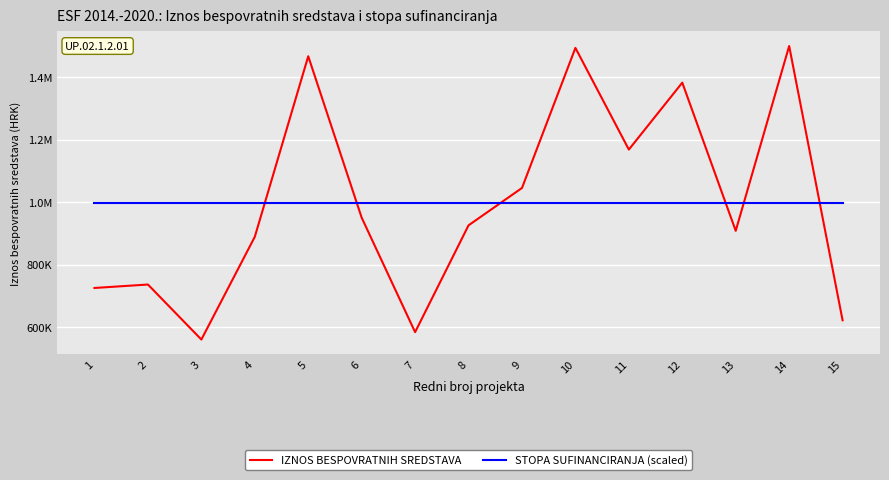

True or false: IZNOS BESPOVRATNIH SREDSTAVA and STOPA SUFINANCIRANJA (scaled) intersect in this chart.

True